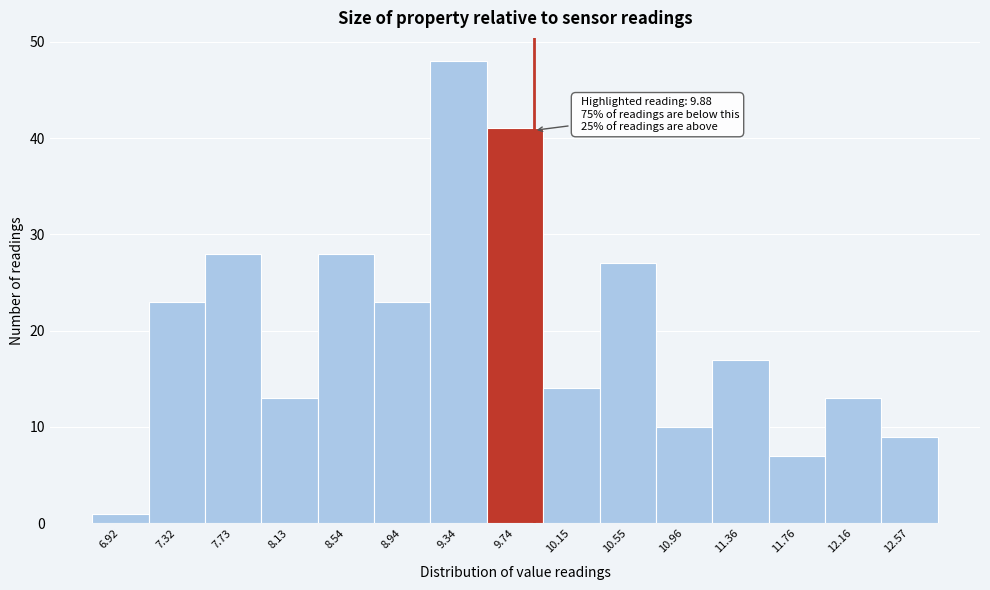

Over which range of the x-axis is the bar tallest?

9.15 to 9.55